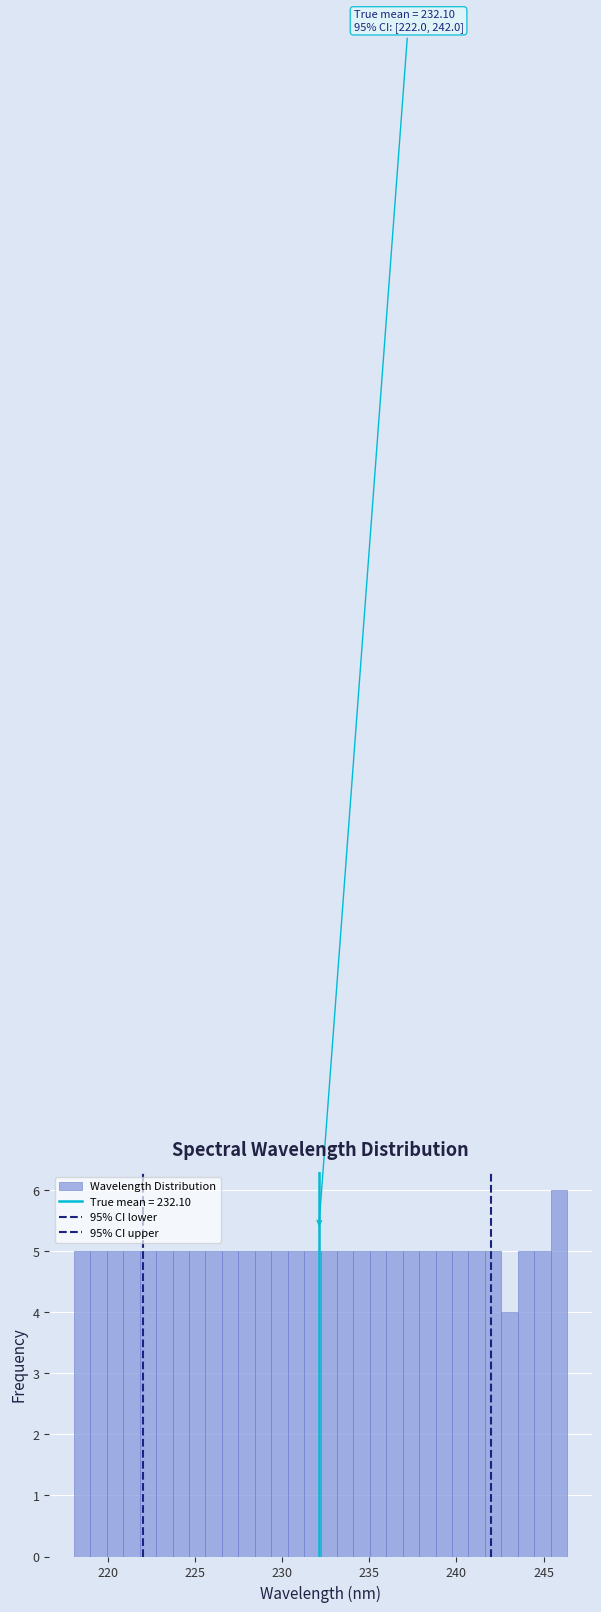

Read against the x-axis, roughly where is the centre of the tallest bar?

246.0